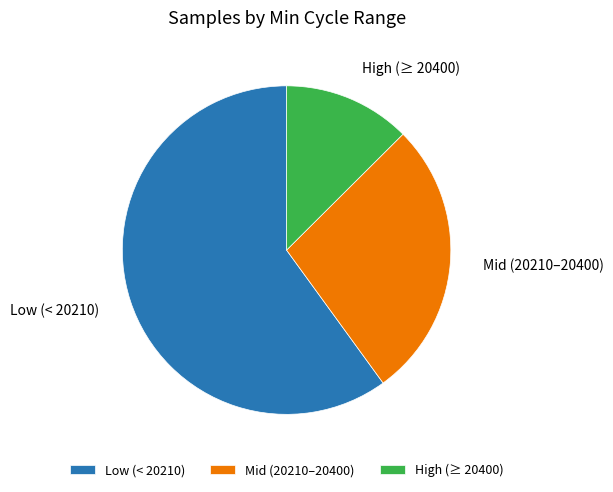

How many segments does this pie chart have?

3